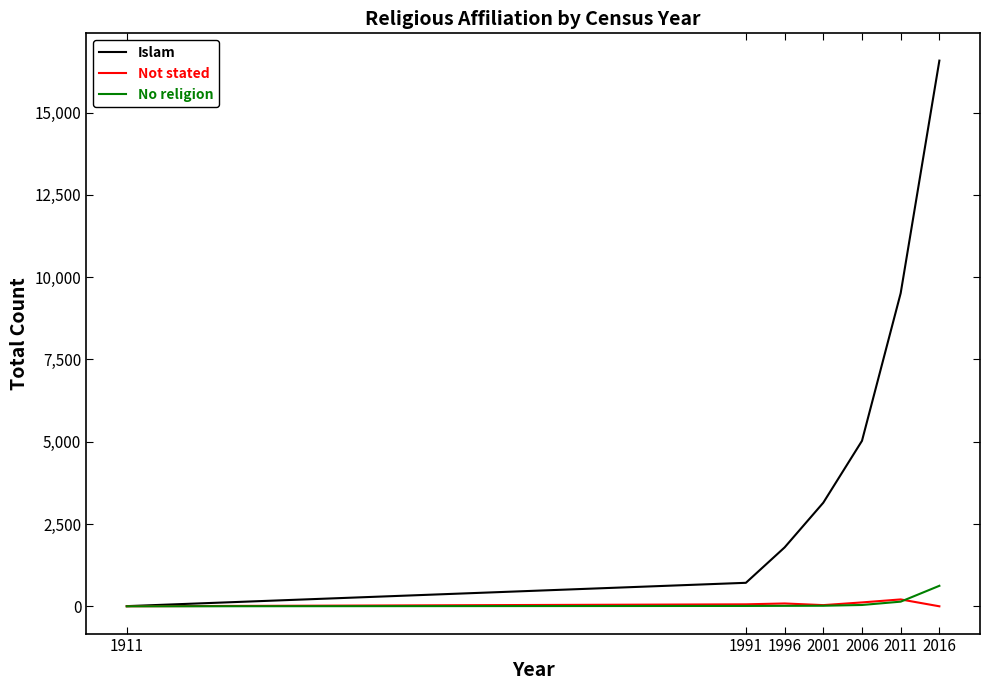

What is the difference between the maximum and minimum values in the Not stated series?

209